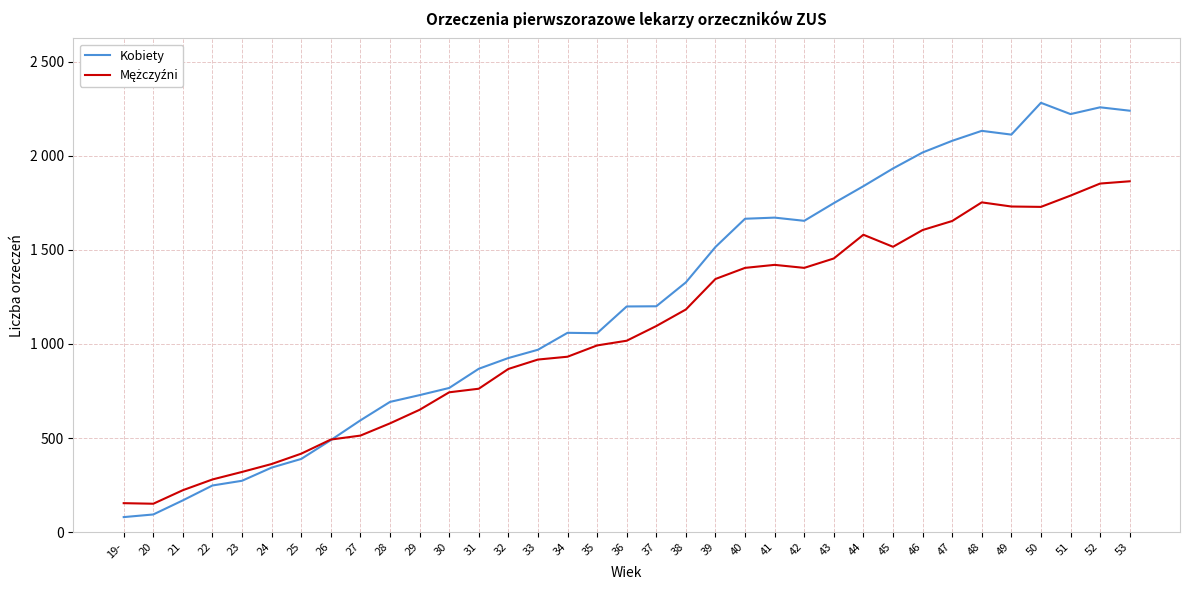

What is the greatest value displayed?

2281